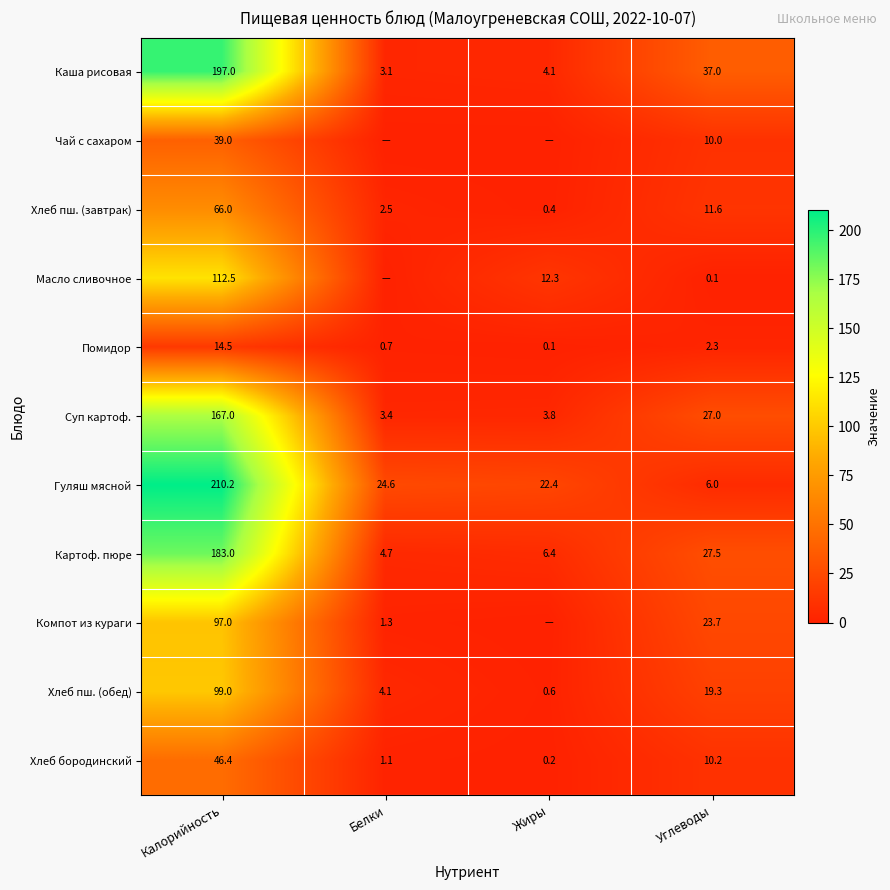

What is the total value across all series at Белки?

45.4